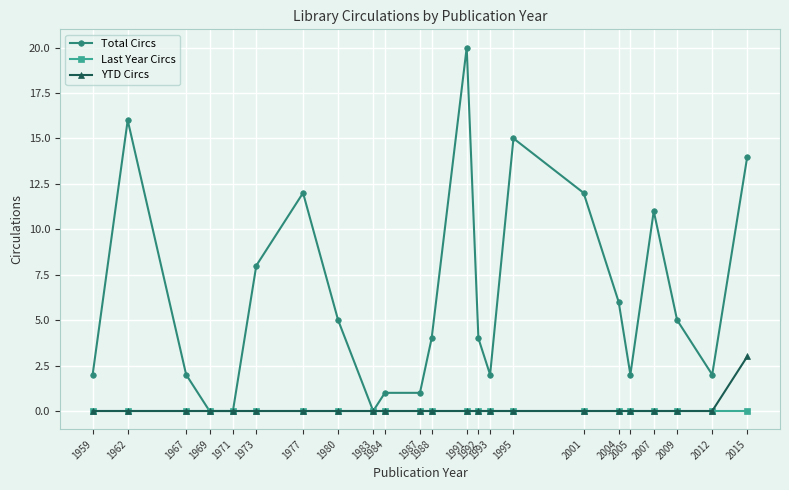

Between 1980 and 1987, which series saw the biggest shift?

Total Circs